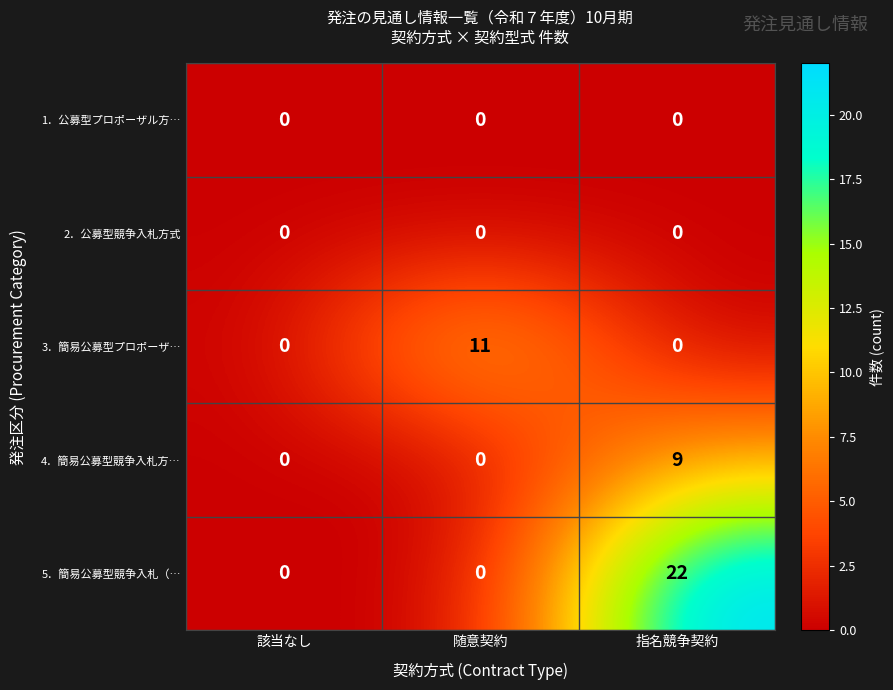

Is it true that 5．簡易公募型競争入札（… equals 8 at 該当なし?

False